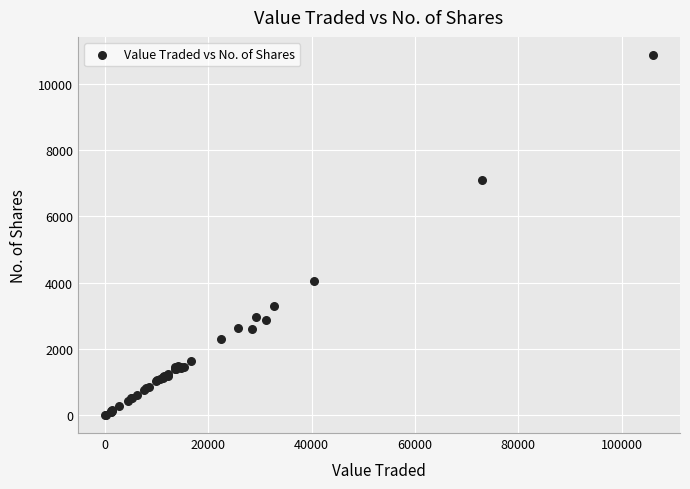

What Y value in the scatter plot is closest to 5437?

4041